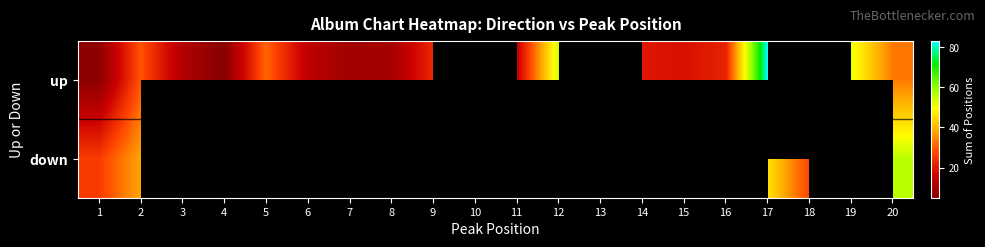

Is the value of down at 17 greater than the value of up at 16?

Yes